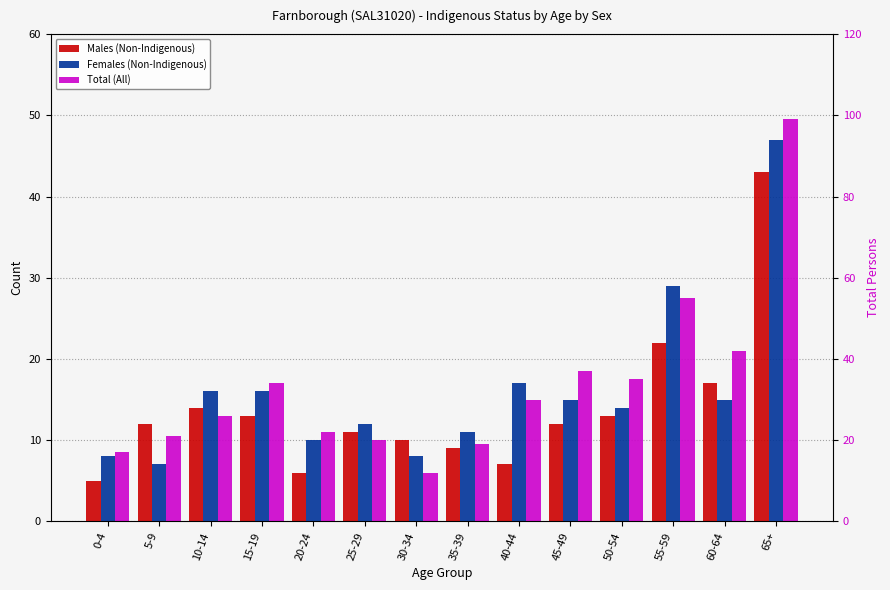

How many categories are shown in the chart?

14